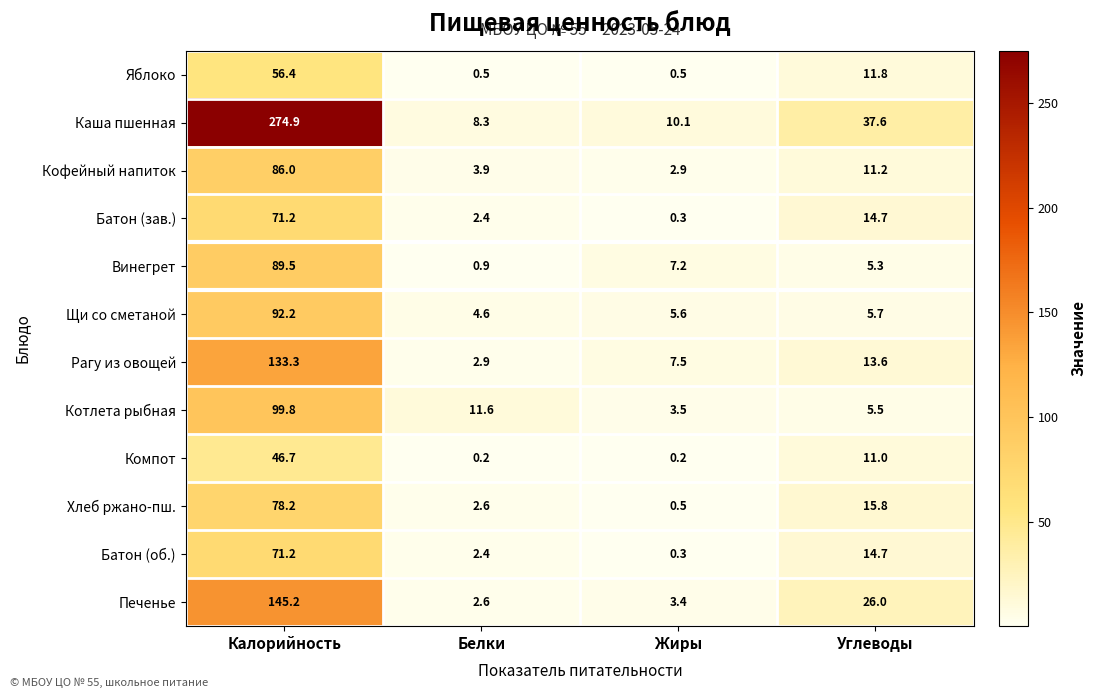

What is the spread (max minus min) of values at Углеводы?

32.3